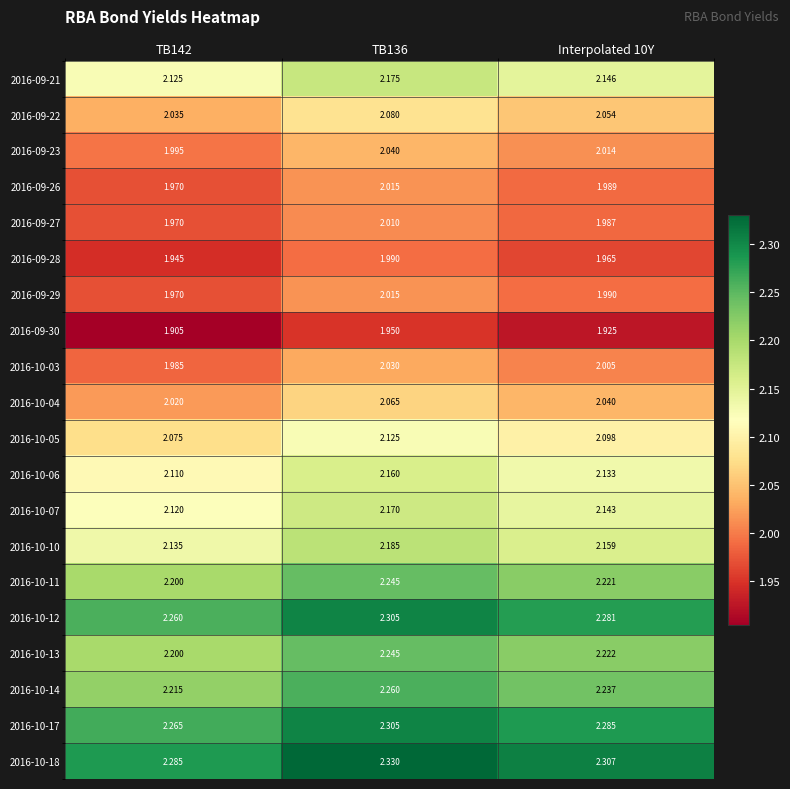

Is the value of 2016-10-17 at TB136 greater than the value of 2016-10-03 at TB142?

Yes